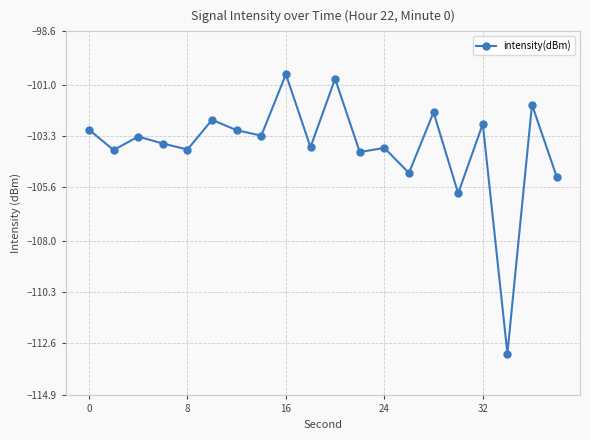

What is the difference between the maximum and second lowest values?

5.3